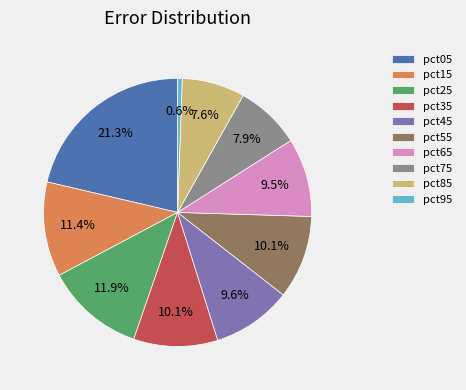

Is pct85 the majority of the pie?

No